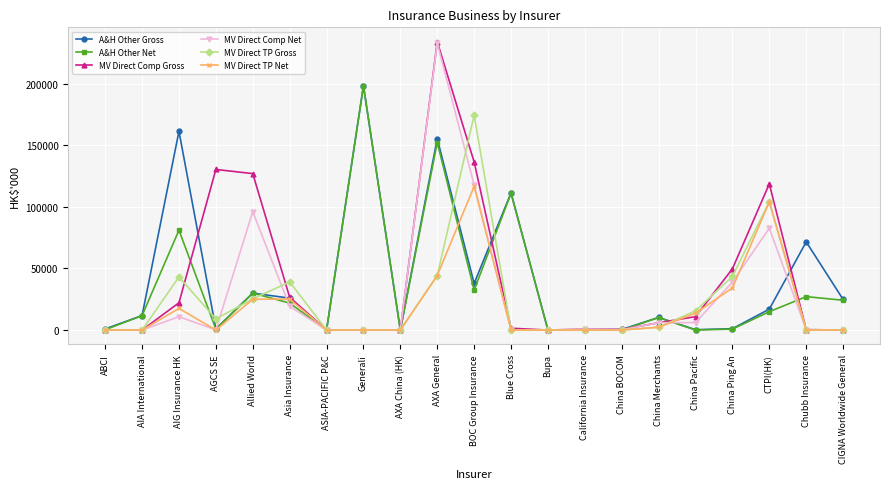

Is it true that MV Direct Comp Gross equals 35854 at Asia Insurance?

False